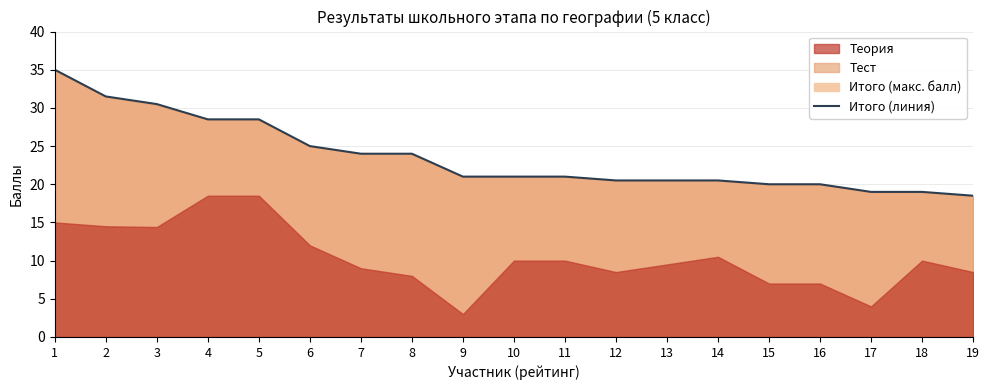

Reading right to left, extract all data points from this chart.

18.5	19.0	19.0	20.0	20.0	20.5	20.5	20.5	21.0	21.0	21.0	24.0	24.0	25.0	28.5	28.5	30.5	31.5	35.0